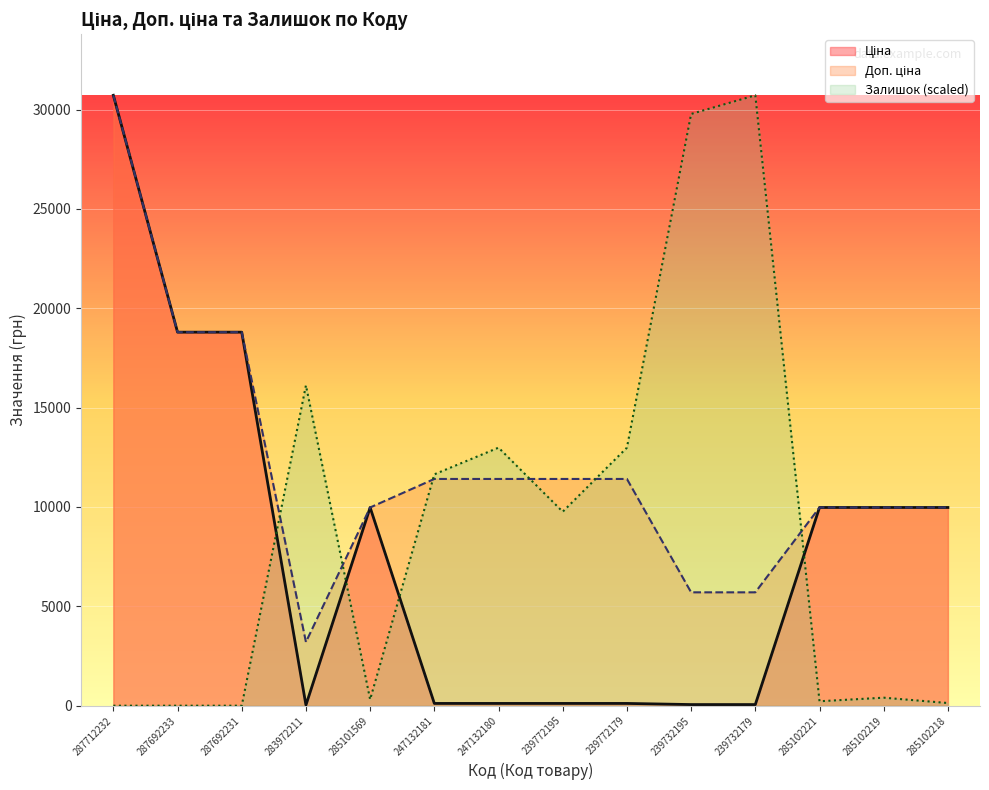

The Залишок series shows 30717.1 at 239732179. True or false?

True